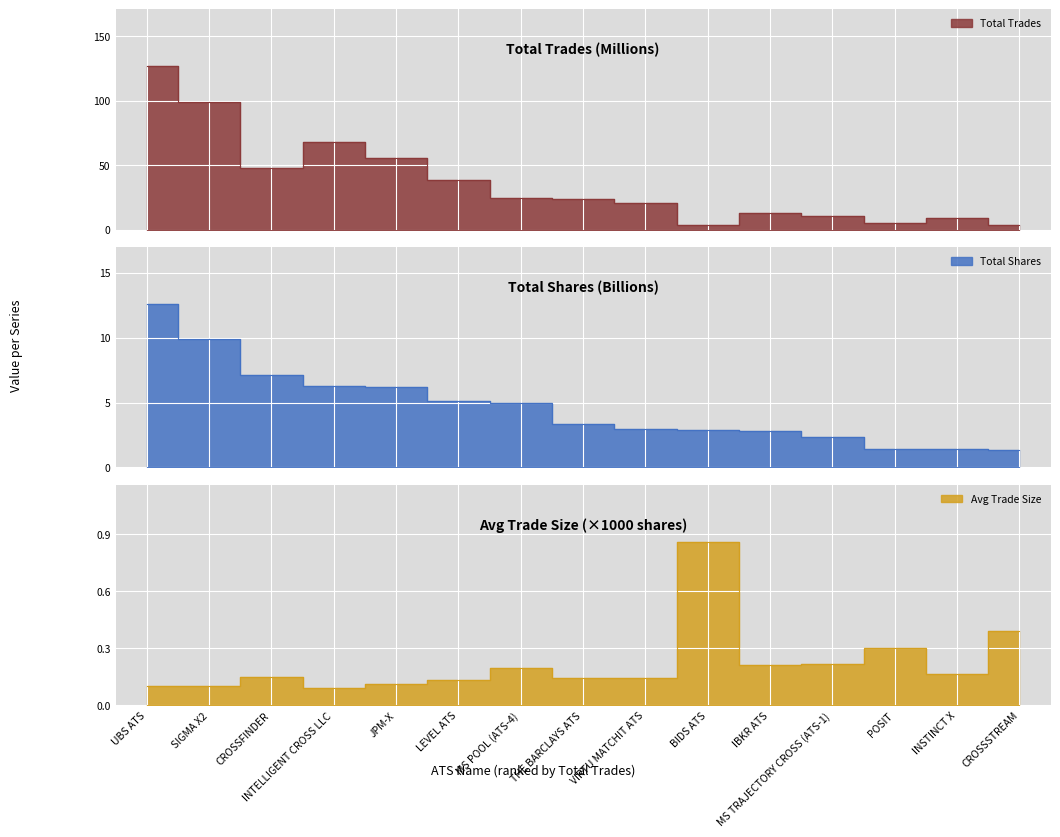

True or false: total_shares and total_trades intersect in this chart.

False